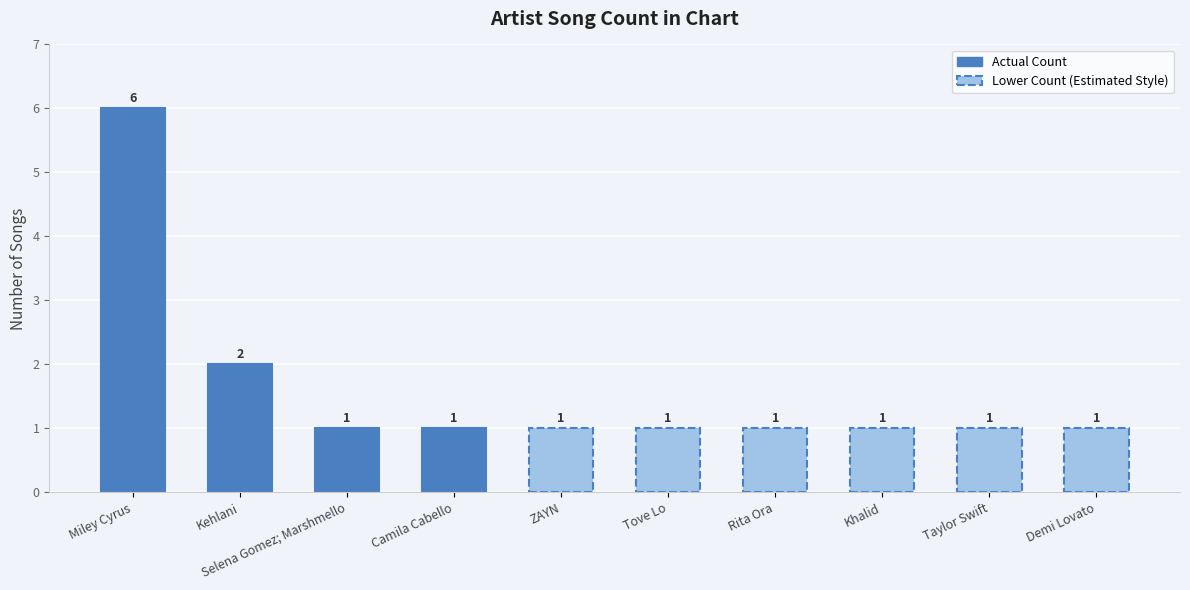

What is the sum of the values at Selena Gomez; Marshmello and Khalid?

2